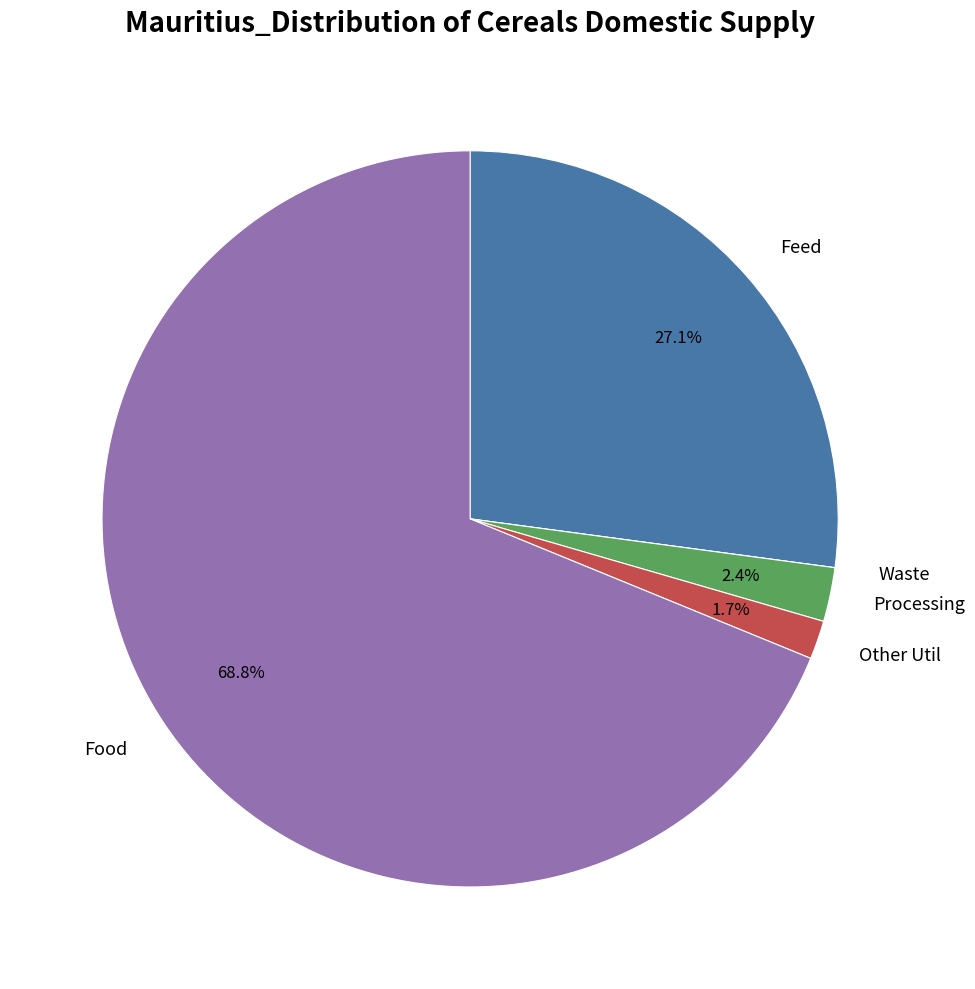

To the nearest percent, what is the average slice percentage?

20%